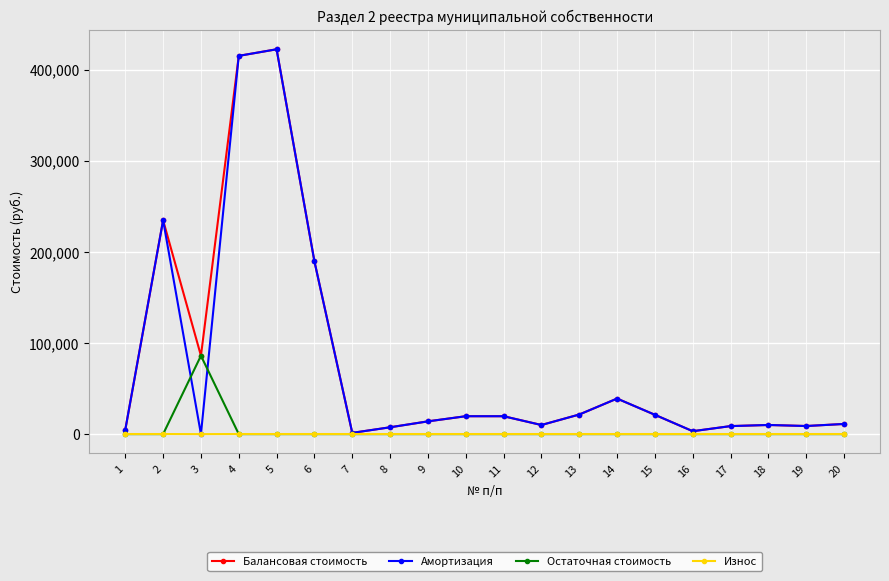

Where is the first local minimum for Балансовая стоимость?

3